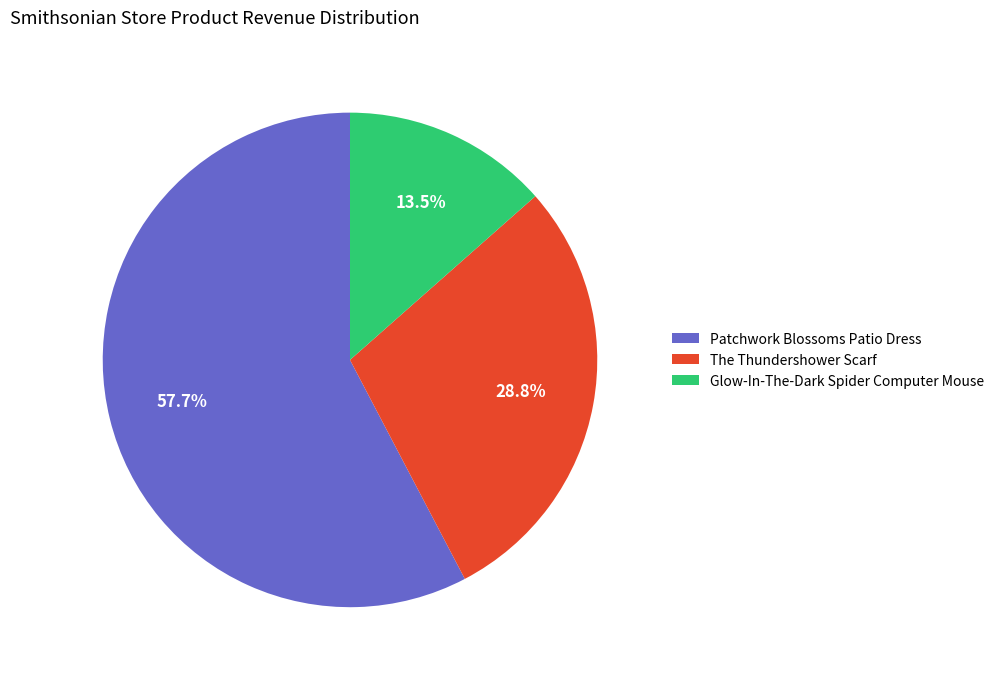

The Glow-In-The-Dark Spider Computer Mouse slice represents 7% of the pie. True or false?

False